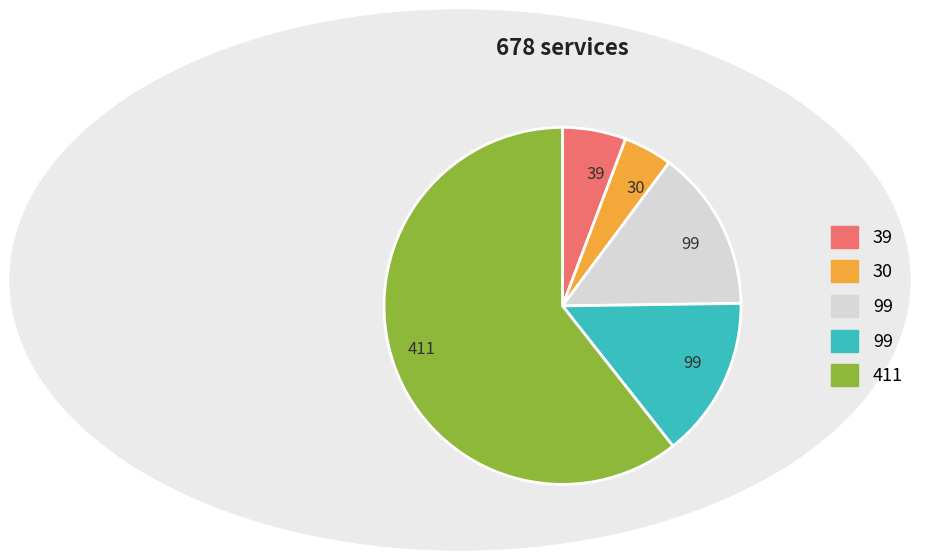

Is there a majority slice in this chart?

Yes